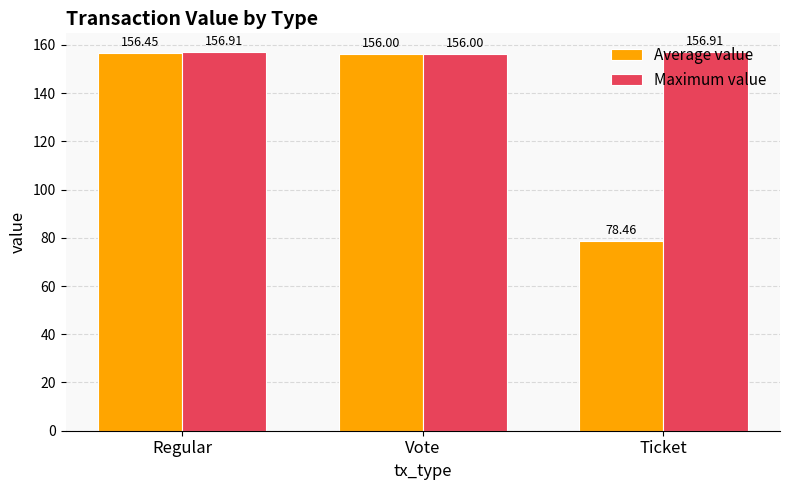

What is the average value of the Maximum value series?

156.6